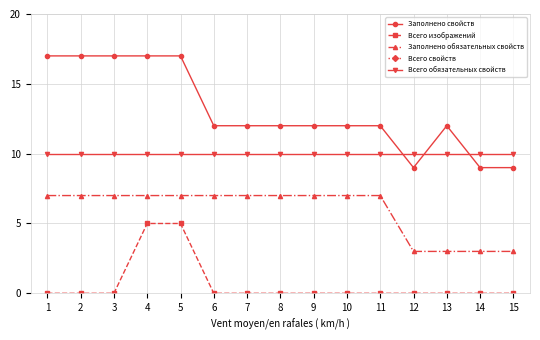

How many categories are shown in the chart?

15